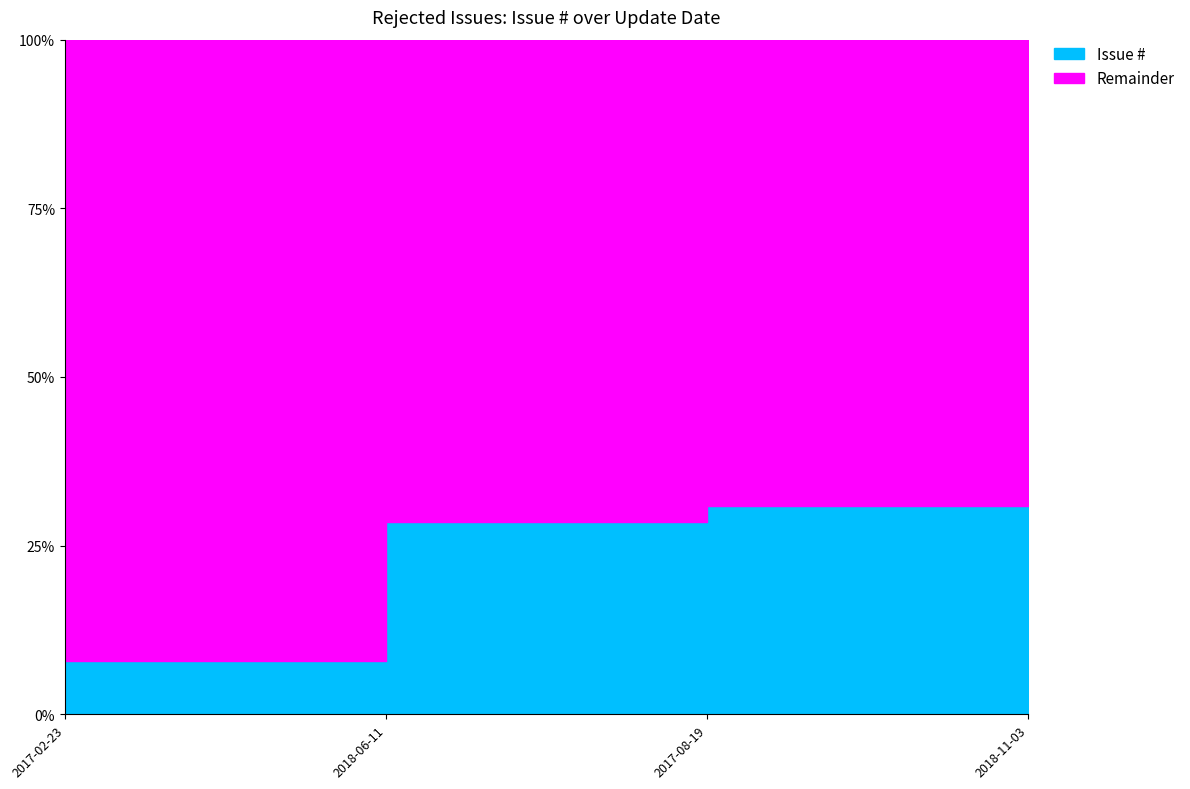

Reading left to right, what are all the values shown in this chart?

2017-02-23=13	2018-06-11=47	2017-08-19=51	2018-11-03=54